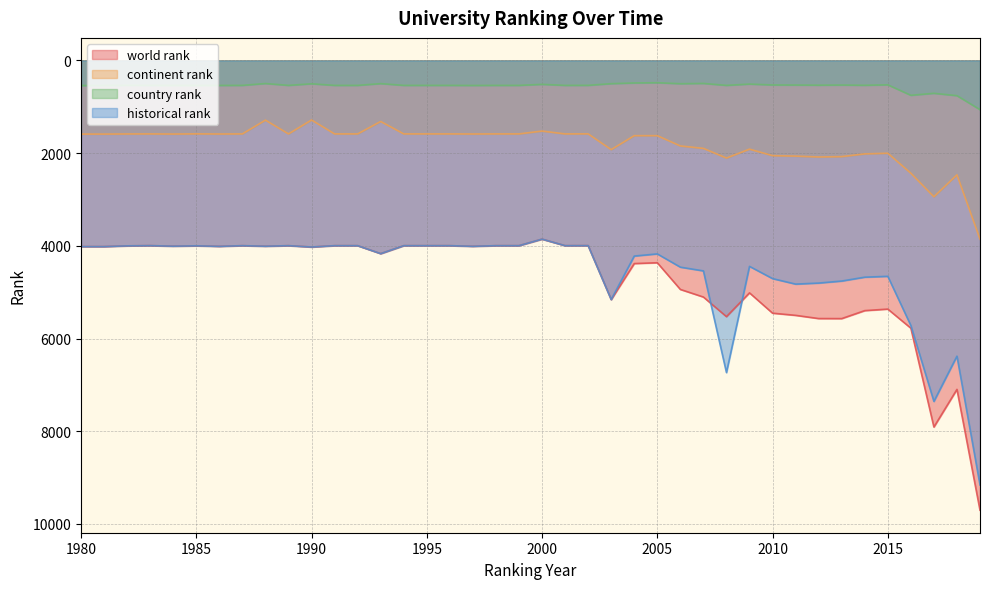

At which label does country rank reach its peak?

2019